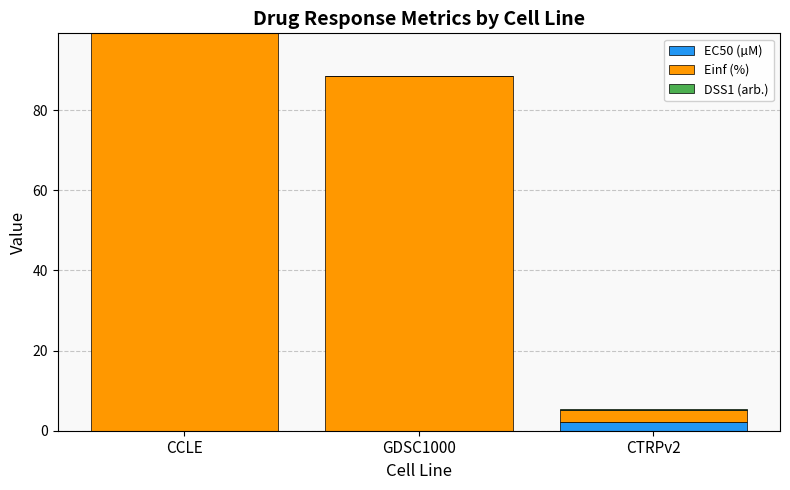

At which category is the sum across all series the highest?

CCLE